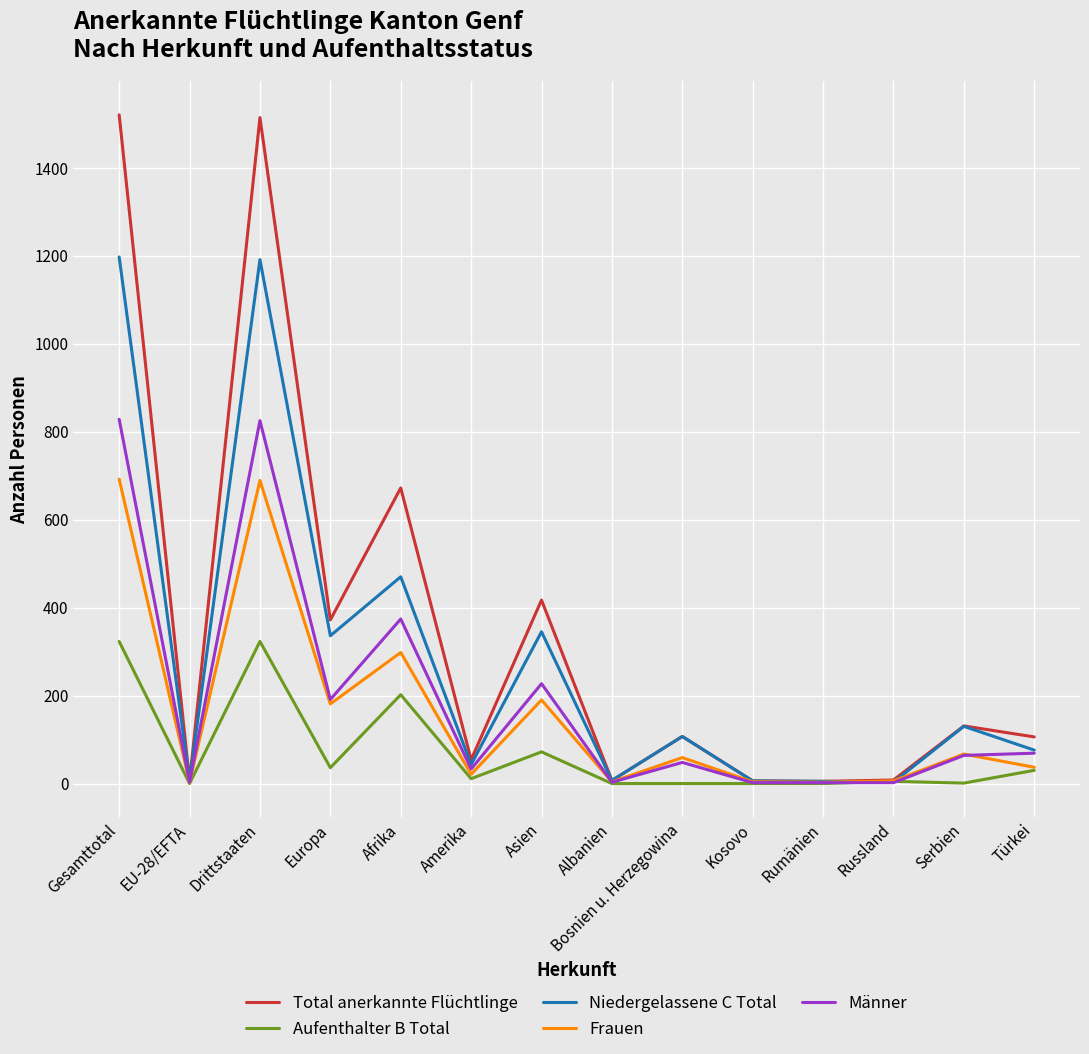

At which label does Niedergelassene C Total first exceed 107?

Gesamttotal